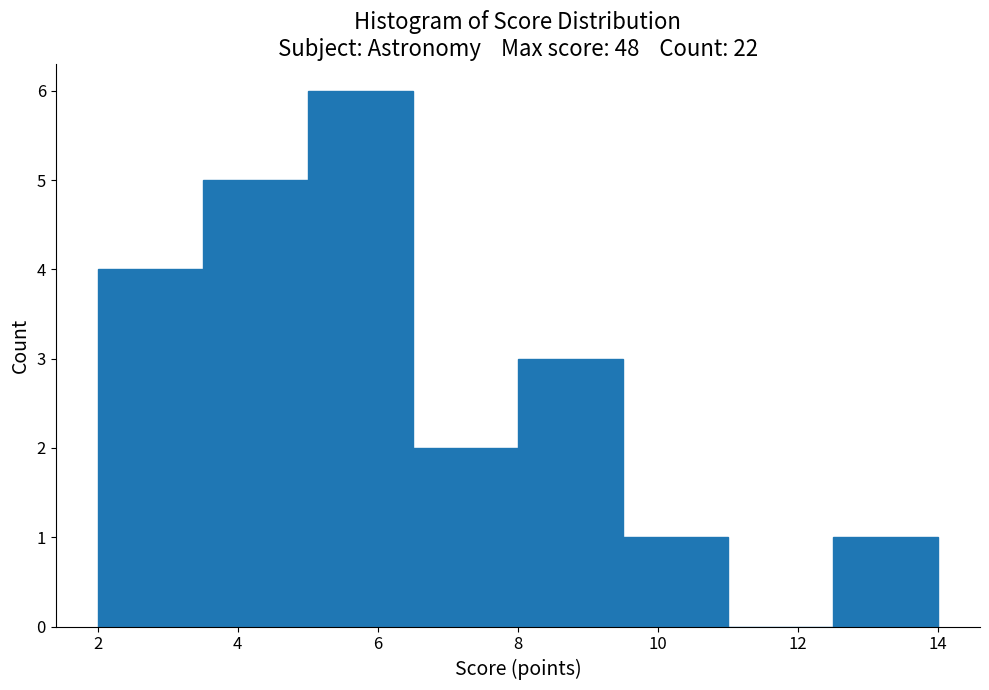

Which range on the x-axis has the tallest bar?

5.0 to 6.5